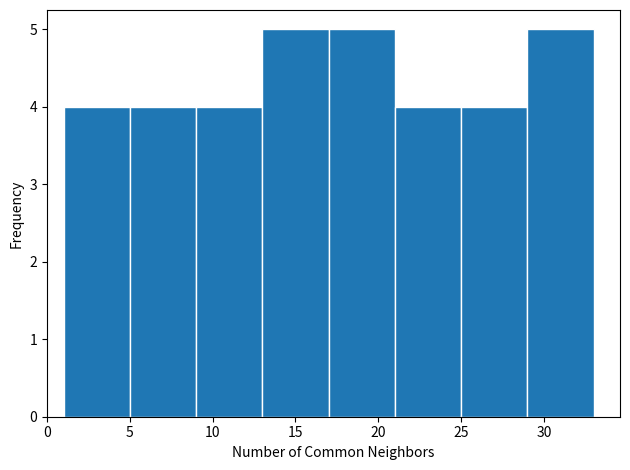

How tall is the bar that spans 17 to 21 on the x-axis? The values are not printed on the chart, so give them approximately, as read against the axis.

5